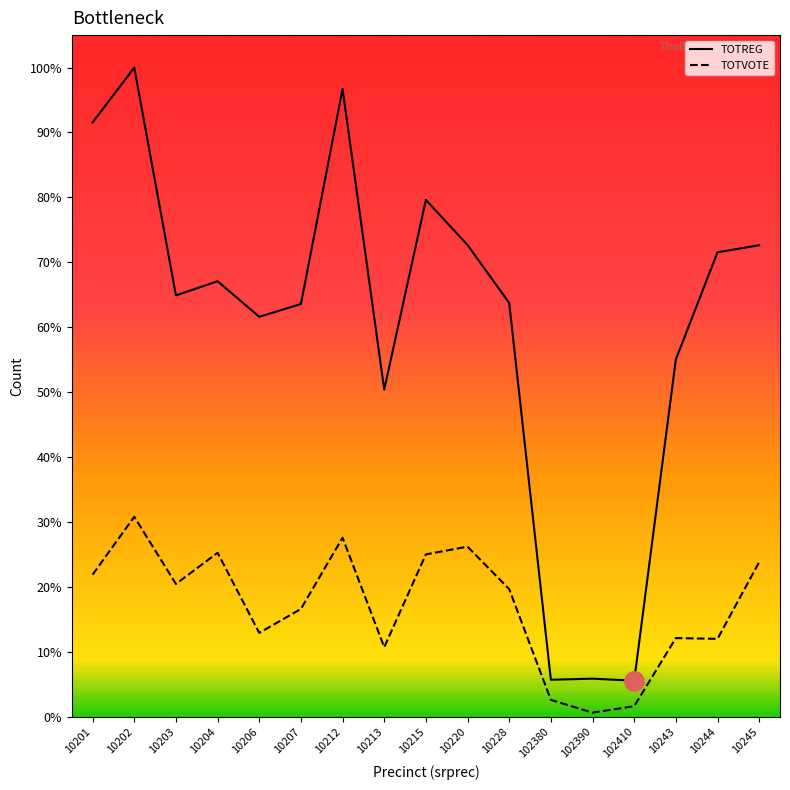

Between 10204 and 10213, which series saw the biggest shift?

TOTREG